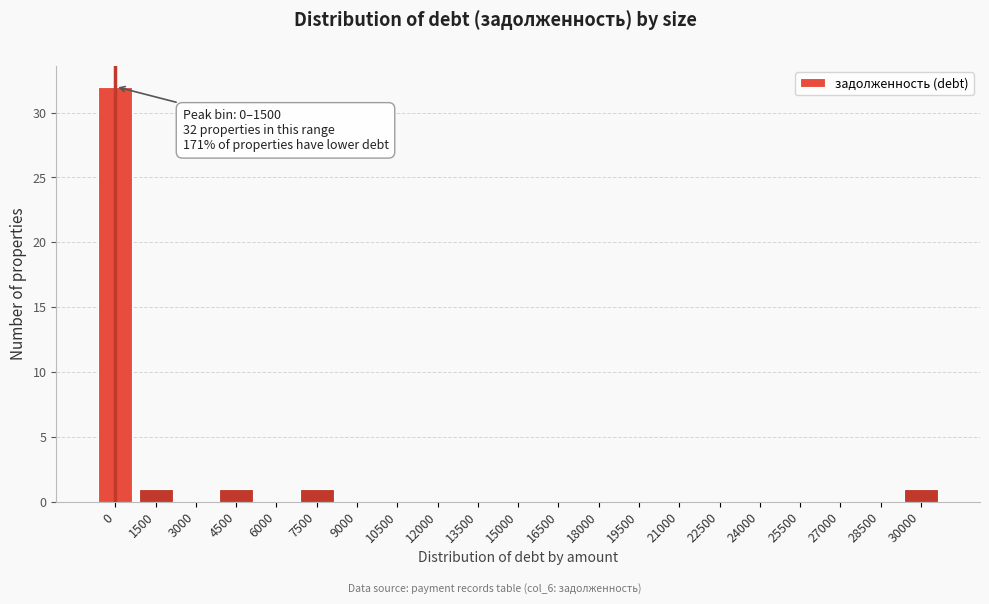

Reading left to right, list all the values displayed in this chart.

0=32	1500=1	3000=0	4500=1	6000=0	7500=1	9000=0	10500=0	12000=0	13500=0	15000=0	16500=0	18000=0	19500=0	21000=0	22500=0	24000=0	25500=0	27000=0	28500=0	30000=1